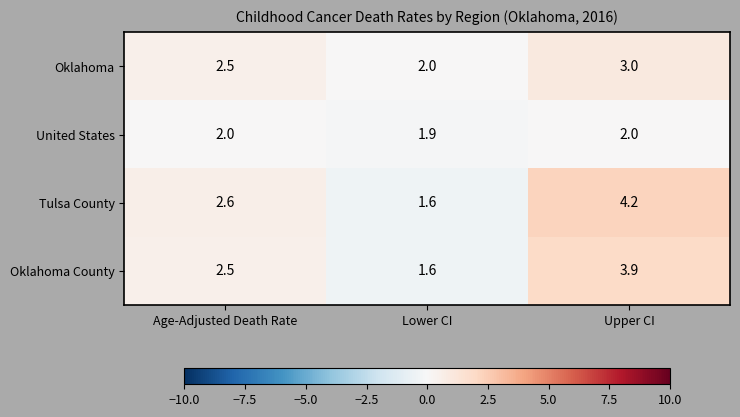

Which series changed the most between Lower CI and Upper CI?

Tulsa County